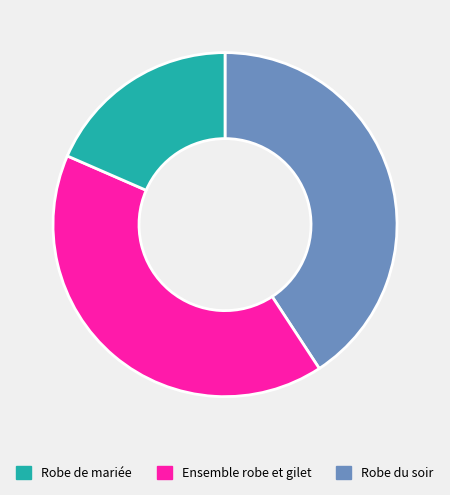

Is there any slice that represents more than half of the pie?

No